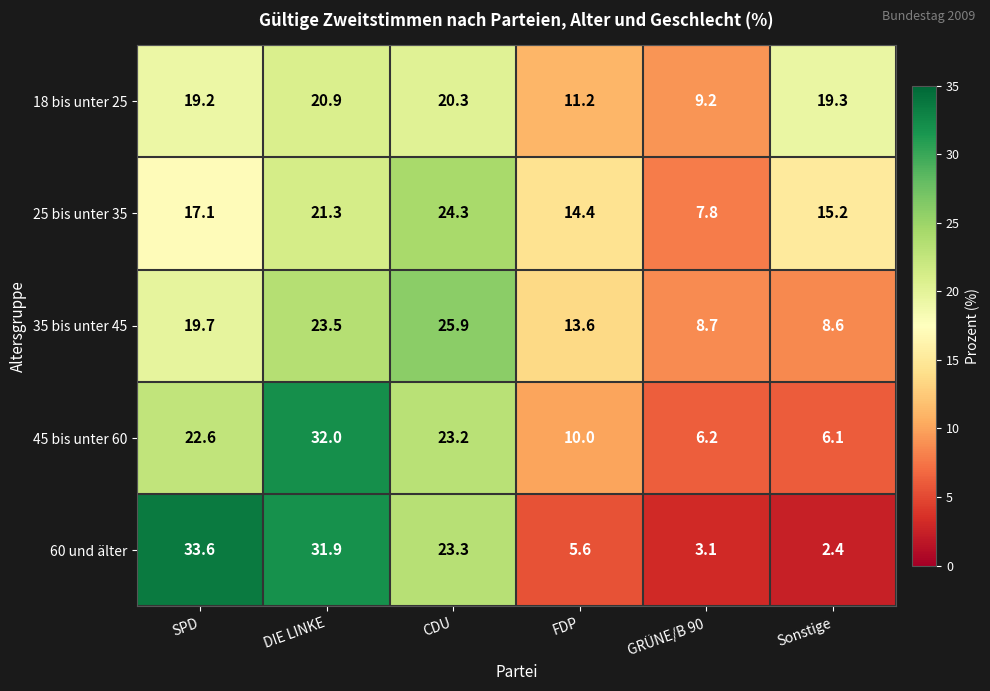

List the series in order of their peak value, lowest first.

18 bis unter 25, 25 bis unter 35, 35 bis unter 45, 45 bis unter 60, 60 und älter